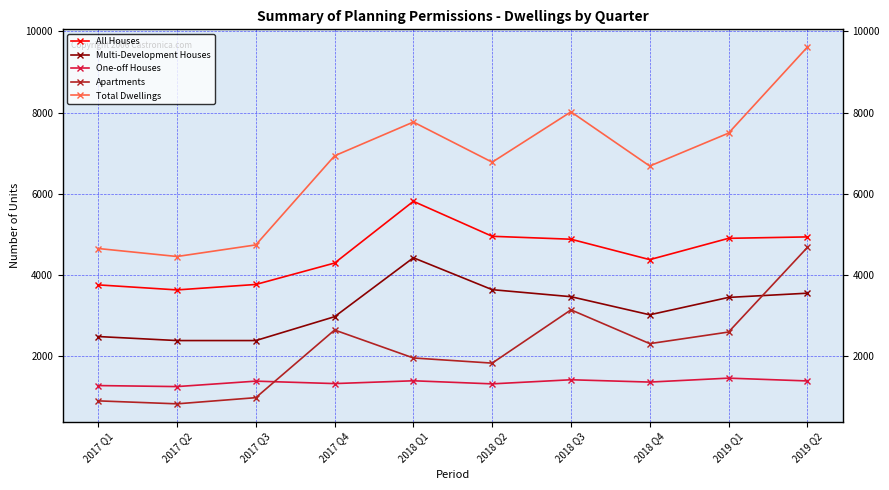

The Multi-Development Houses series shows 2970 at 2017 Q4. True or false?

True